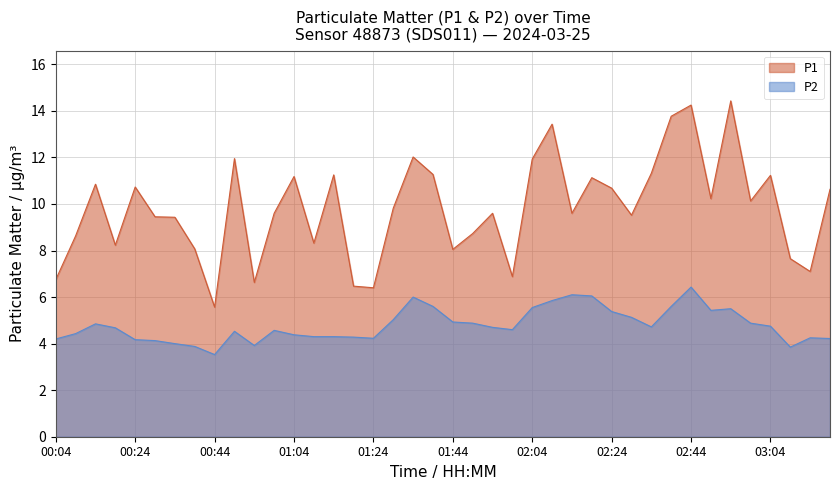

At how many categories does at least one series exceed 13?

4